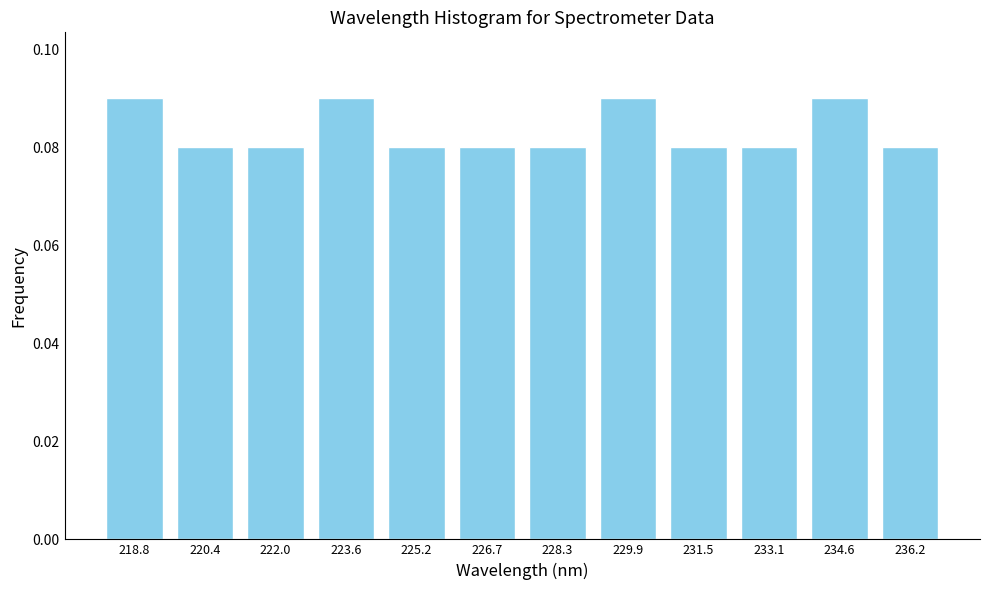

Is it true that the value at 218.8 is 0.0?

False